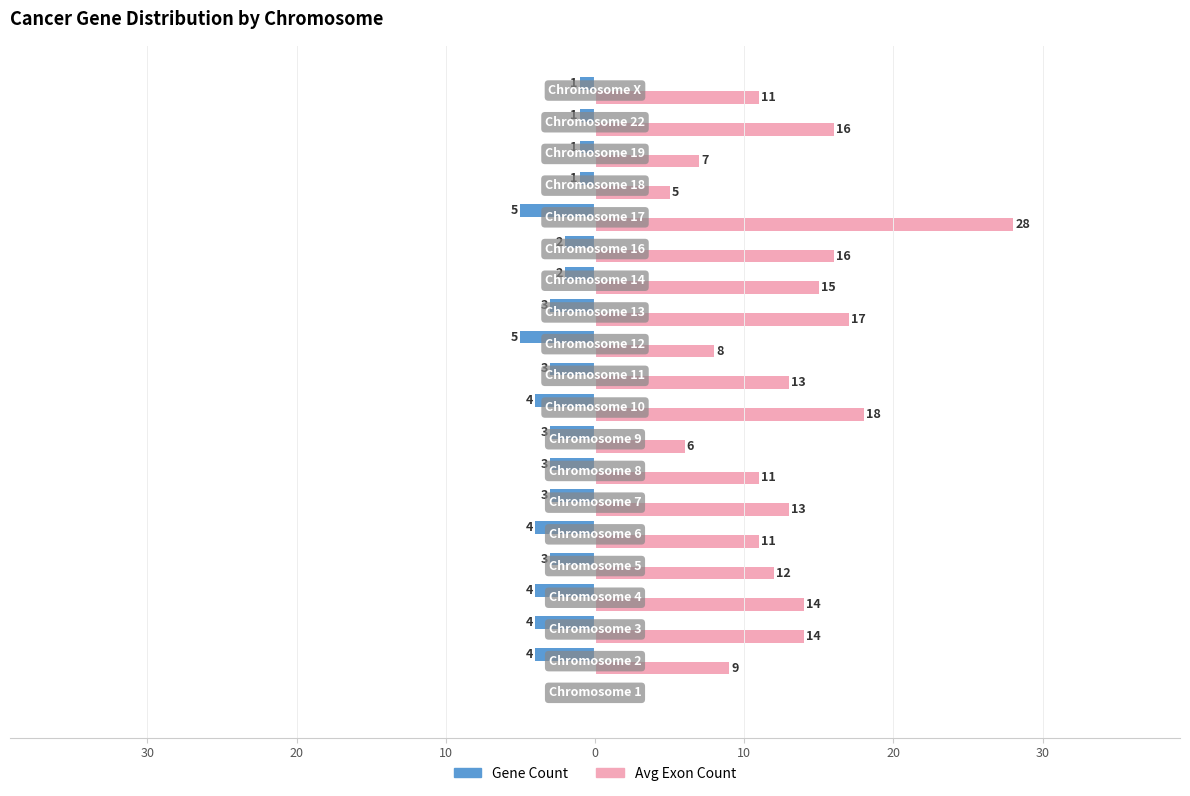

Reading left to right, what are all the values shown in this chart?

Gene Count: 0	-4	-4	-4	-3	-4	-3	-3	-3	-4	-3	-5	-3	-2	-2	-5	-1	-1	-1	-1
Avg Exon Count: 0	9	14	14	12	11	13	11	6	18	13	8	17	15	16	28	5	7	16	11